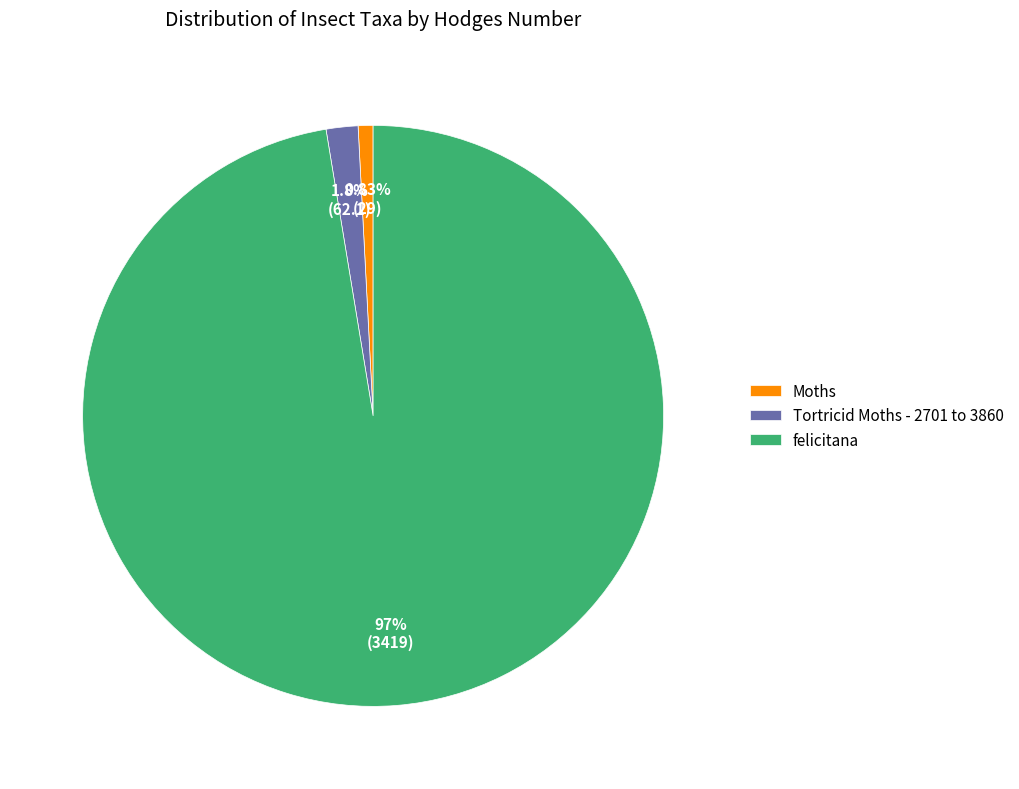

Which slice is the largest?

felicitana